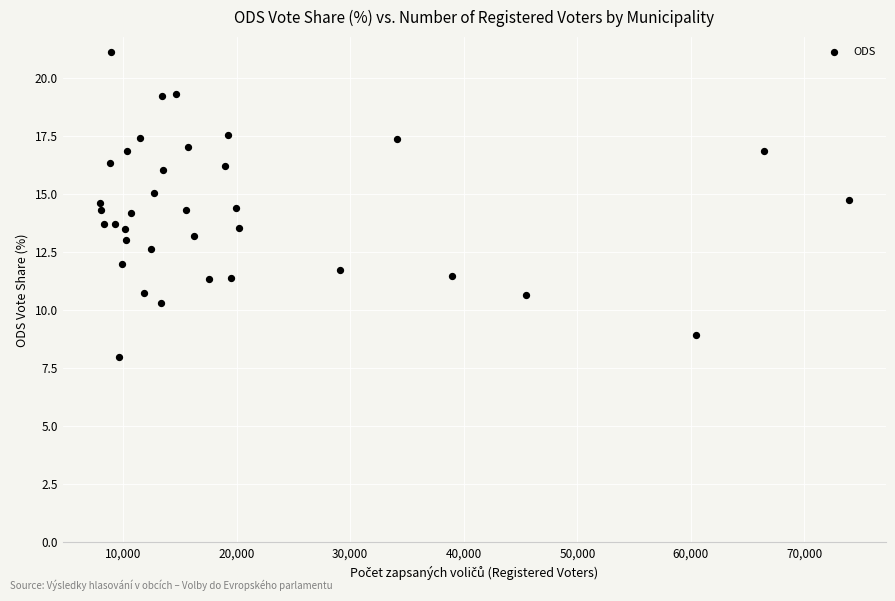

What is the range of X values (max minus min)?

65933.0